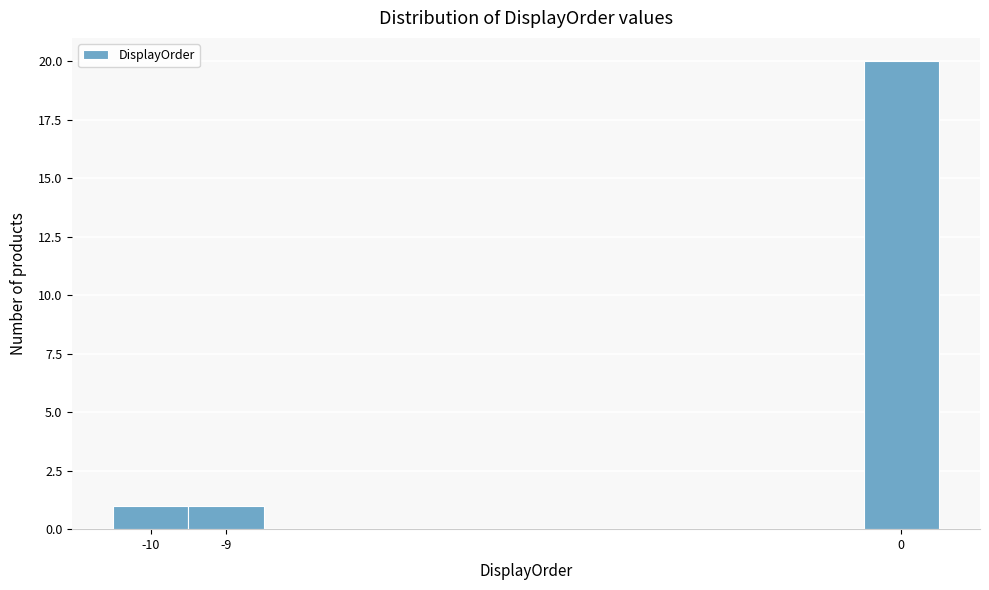

Reading left to right, list every bar in this chart as the range it spans on the x-axis followed by its height. The values are not printed on the chart, so give them approximately, as read against the axis.

-10.5 to -9.5: 1
-9.5 to -8.5: 1
-8.5 to -7.5: 0
-7.5 to -6.5: 0
-6.5 to -5.5: 0
-5.5 to -4.5: 0
-4.5 to -3.5: 0
-3.5 to -2.5: 0
-2.5 to -1.5: 0
-1.5 to -0.5: 0
-0.5 to 0.5: 20